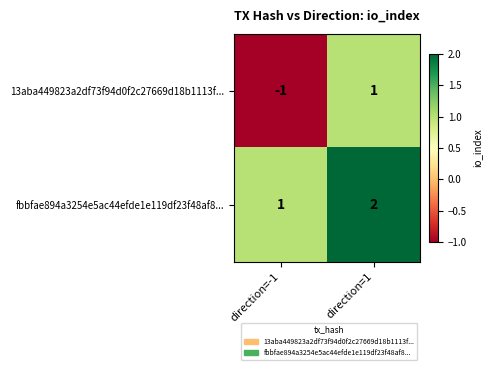

Which series has the largest range (max minus min)?

13aba449823a2df73f94d0f2c27669d18b1113f...